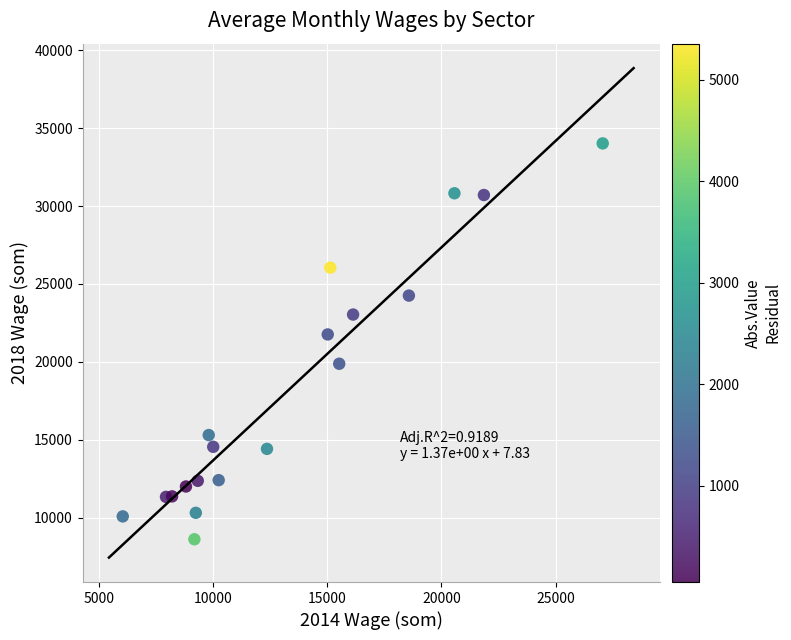

What is the range of Y values (max minus min)?

25403